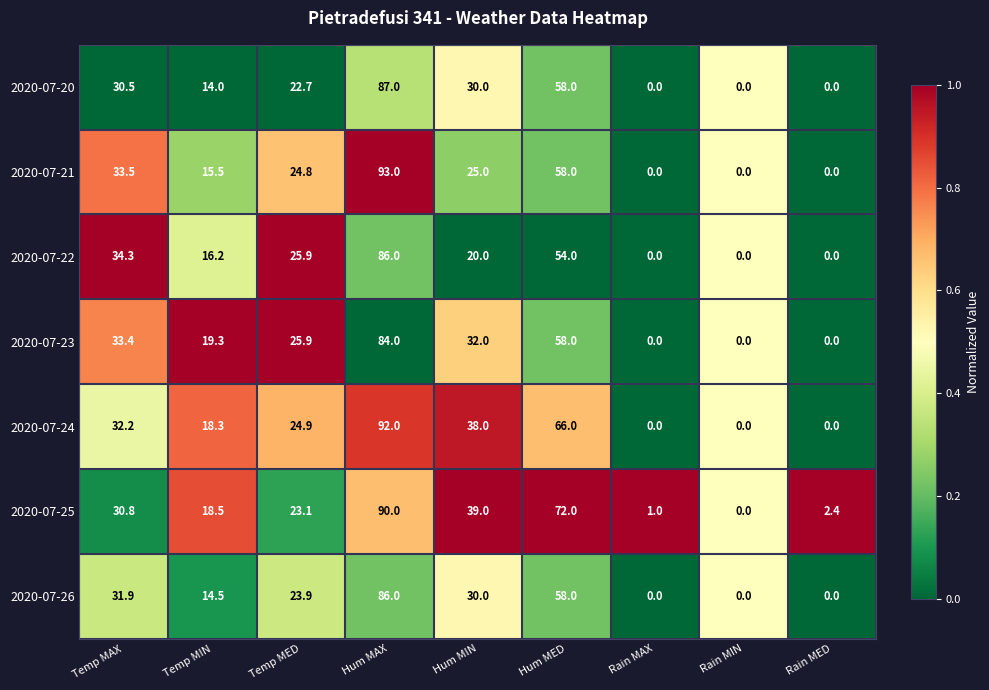

How many data points does each series have?

9